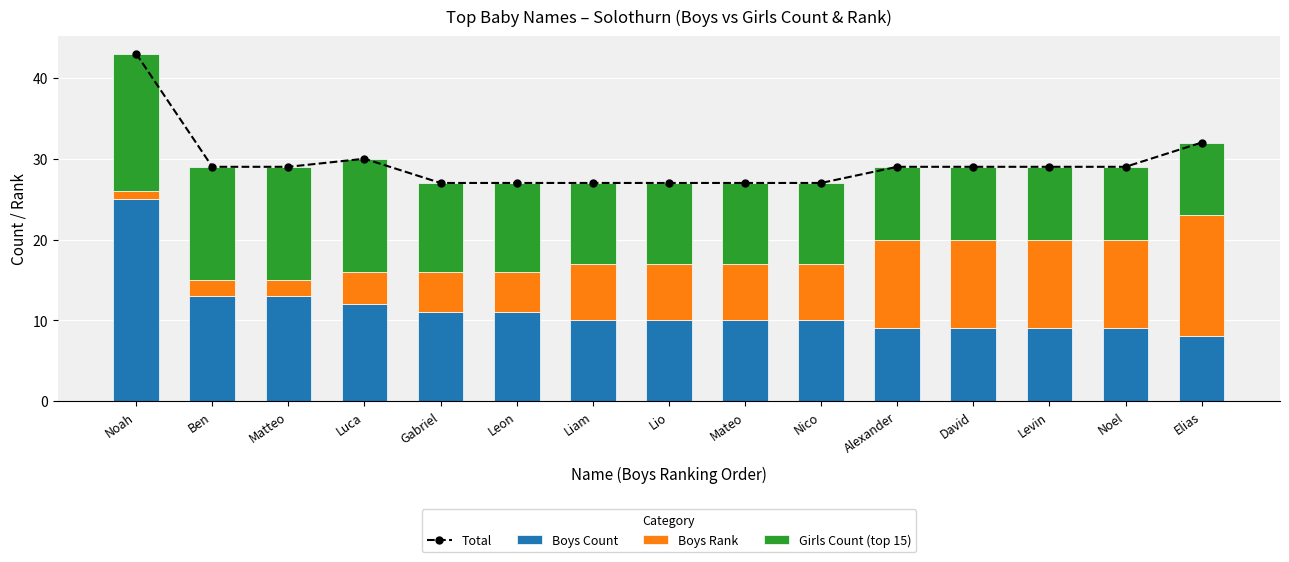

At Lio, list the series in order from smallest to largest.

Boys Rank, Boys Count, Girls Count (top 15), Total